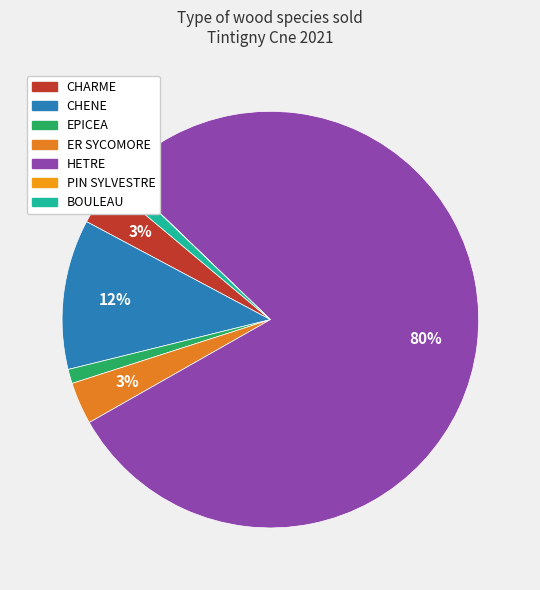

Which slice is the smallest?

PIN SYLVESTRE